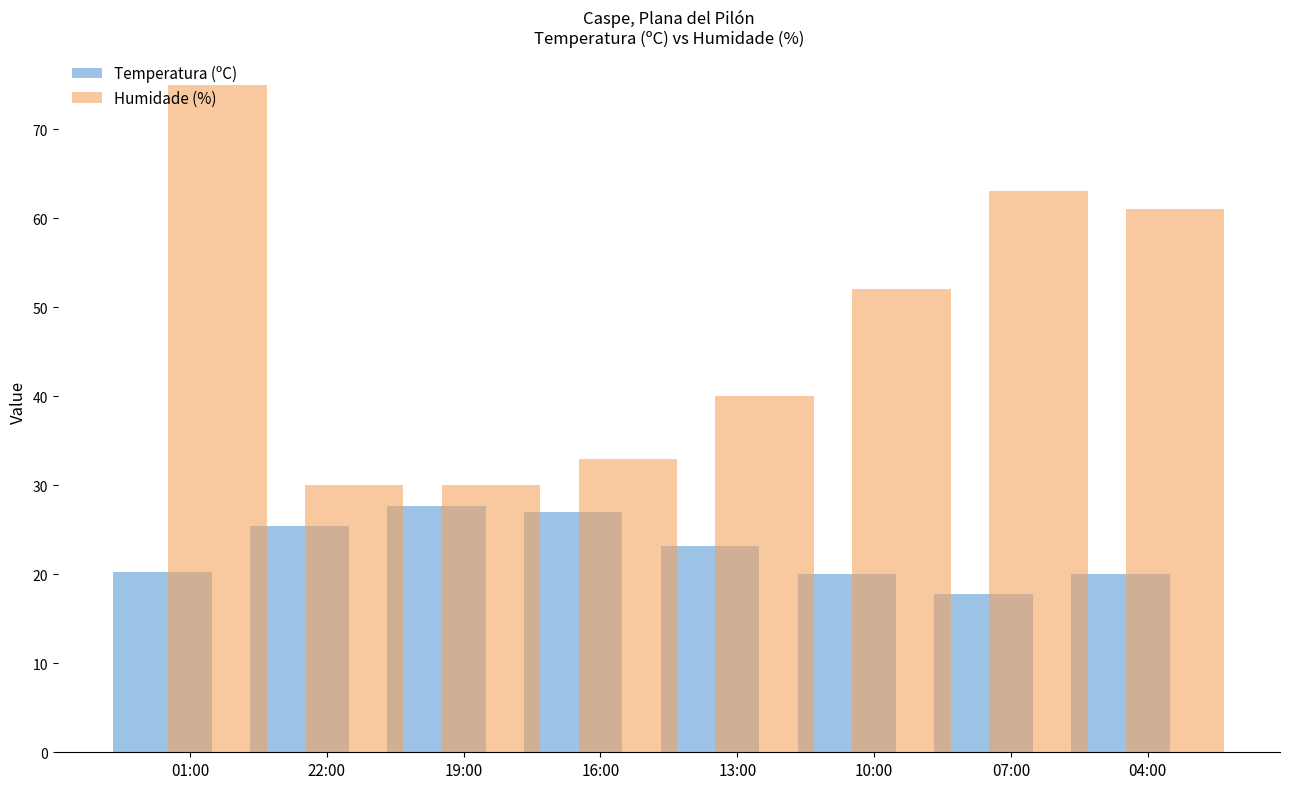

The Humidade (%) series shows 30.0 at 19:00. True or false?

True